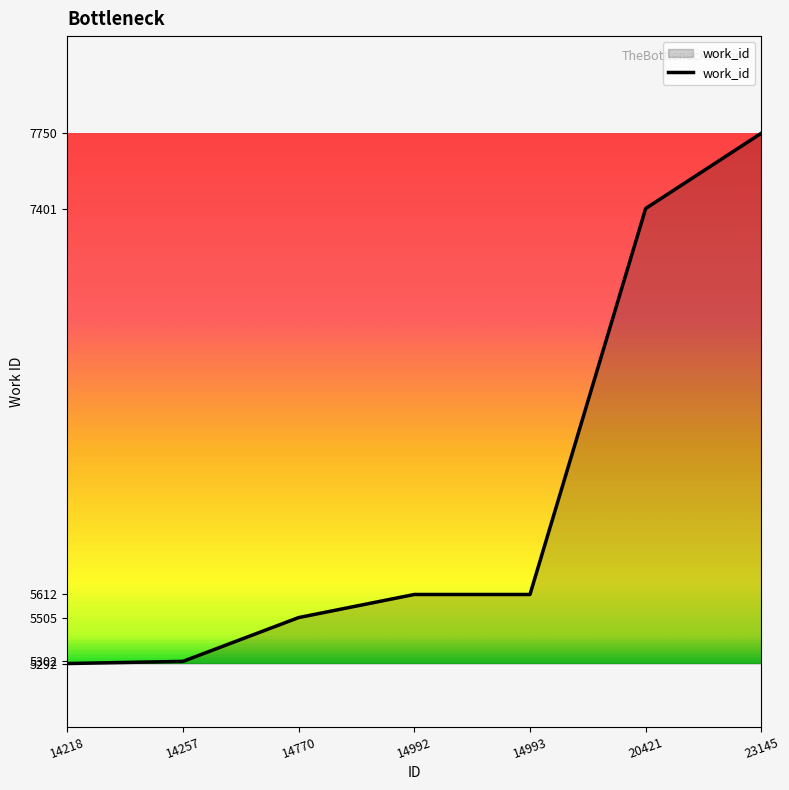

What is the change in value from 14770 to 14992?

+107